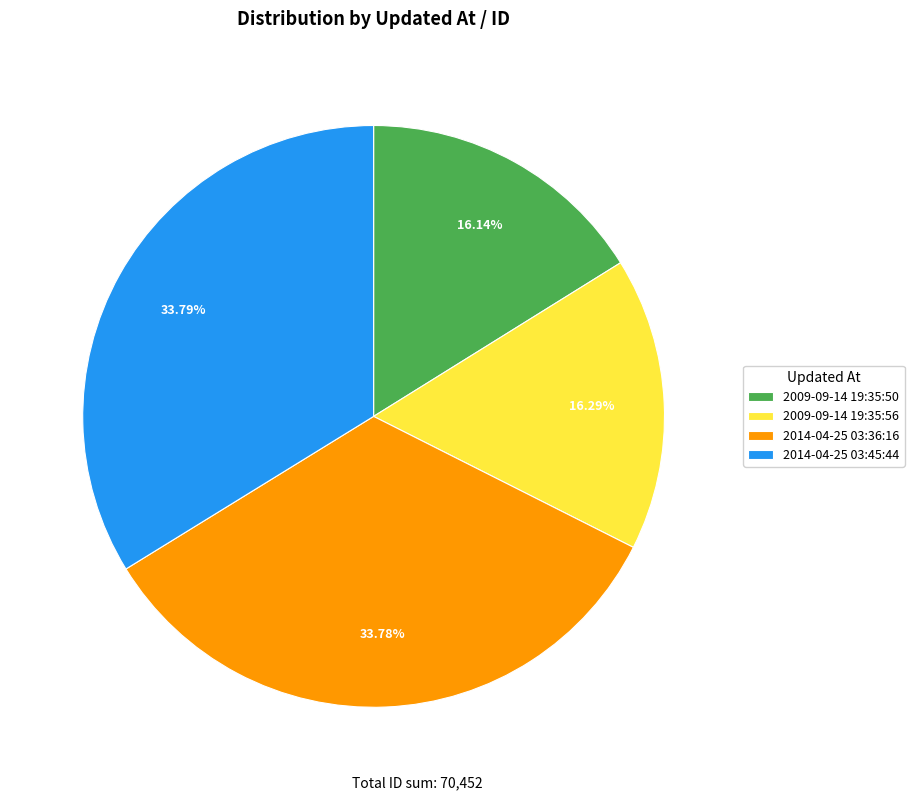

How many segments does this pie chart have?

4